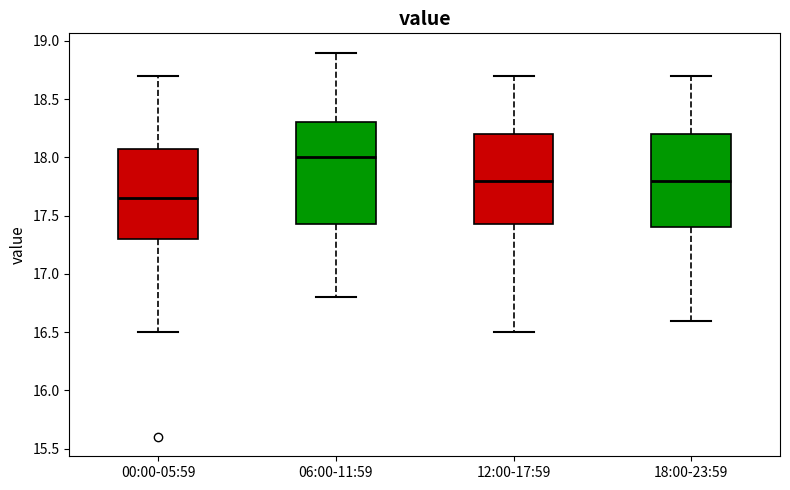

Reading left to right, read every box against the y-axis: the position of its median line, the range the box covers, and the ends of its whiskers. The values are not printed on the chart, so give them approximately, as read against the axis.

00:00-05:59: median 17.65, box 17.30 to 18.10, whiskers 16.50 to 18.70
06:00-11:59: median 18.00, box 17.45 to 18.30, whiskers 16.80 to 18.90
12:00-17:59: median 17.80, box 17.45 to 18.20, whiskers 16.50 to 18.70
18:00-23:59: median 17.80, box 17.40 to 18.20, whiskers 16.60 to 18.70